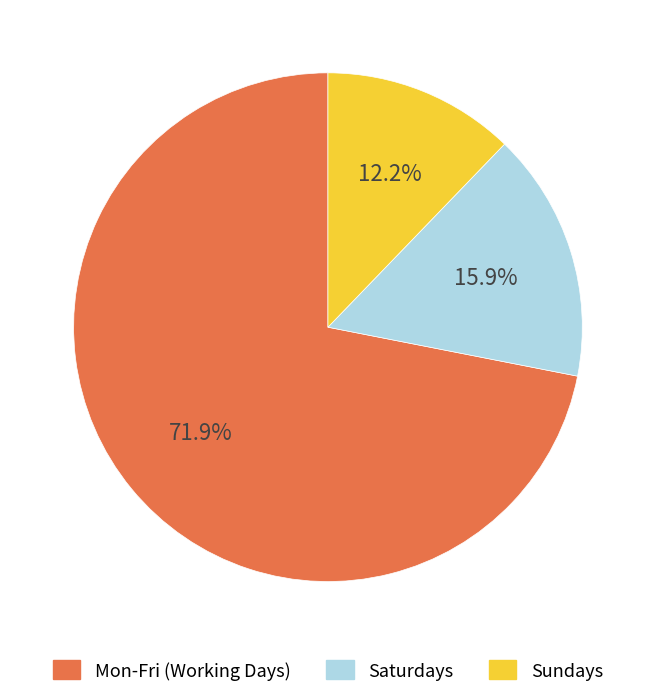

Is there a majority slice in this chart?

Yes